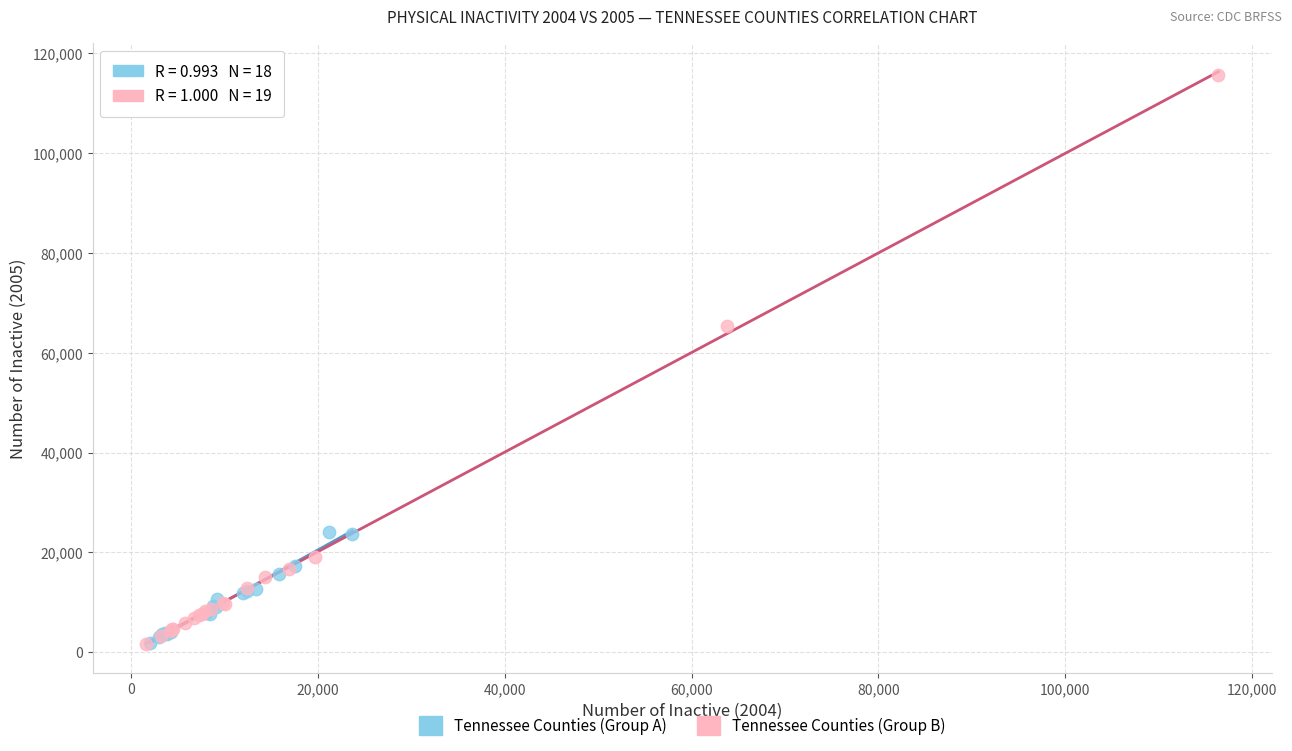

Which series has the largest Y range (max minus min)?

Tennessee Counties (Group B)